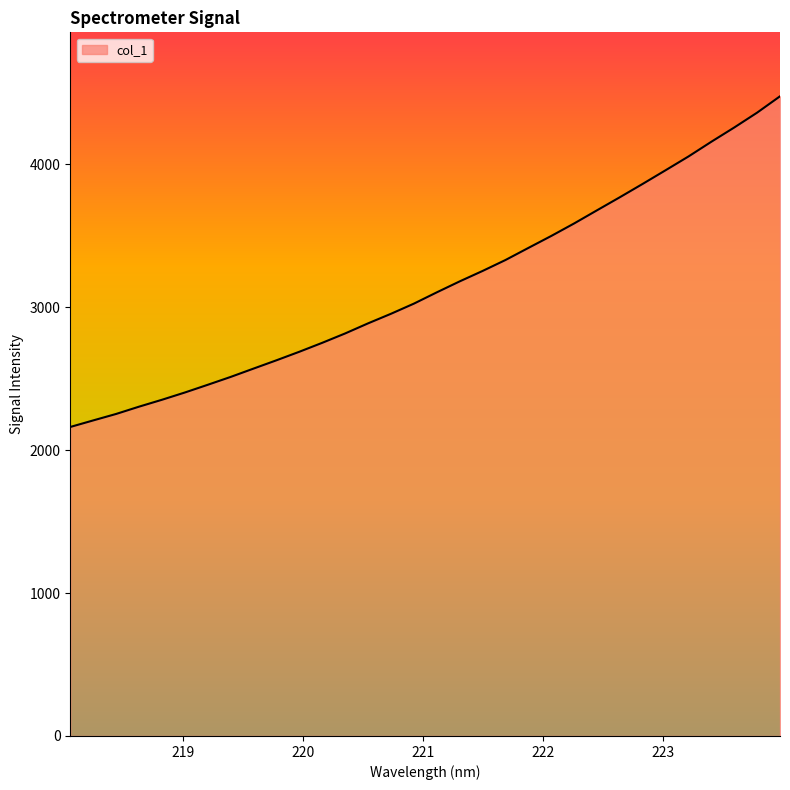

True or false: there are more than 1 points higher than both neighbors.

False